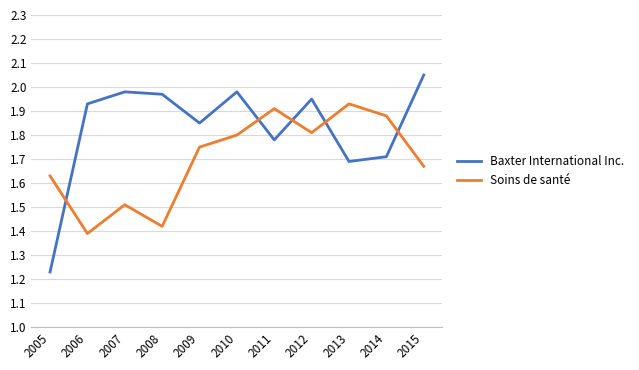

How many series are shown in this chart?

2